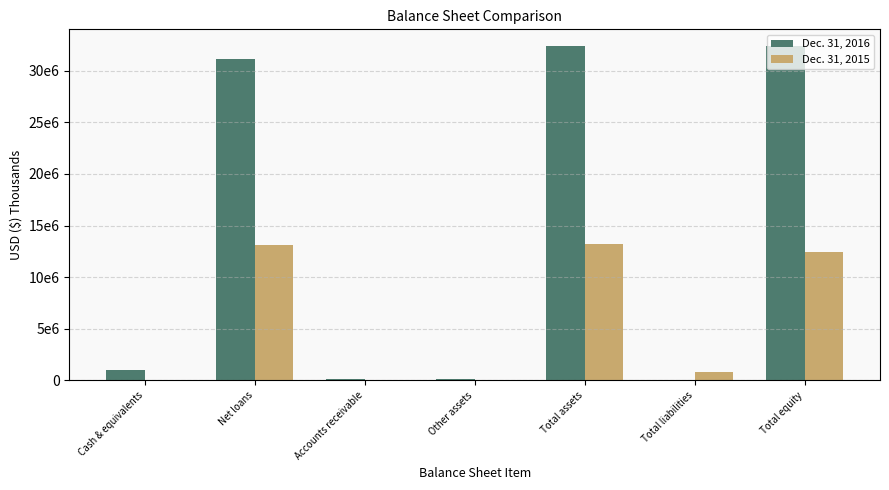

What is the total value across all series at Total liabilities?

836188